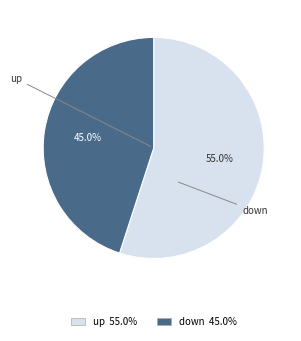

How many slices are in this pie chart?

2